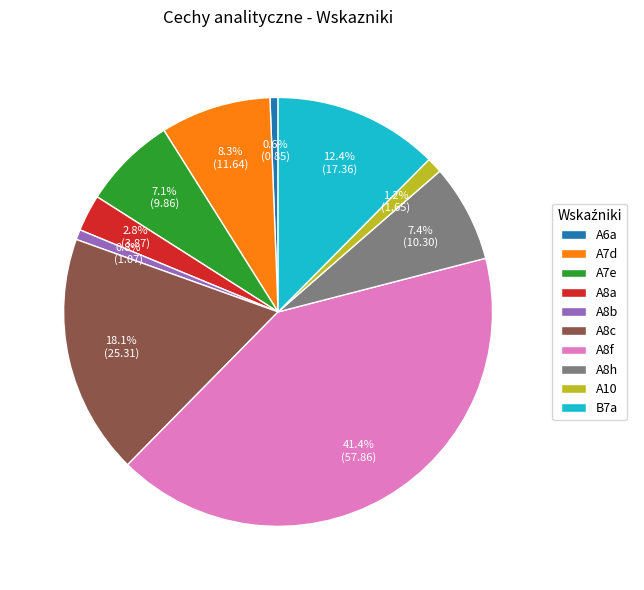

To the nearest percent, what portion does A6a represent?

1%